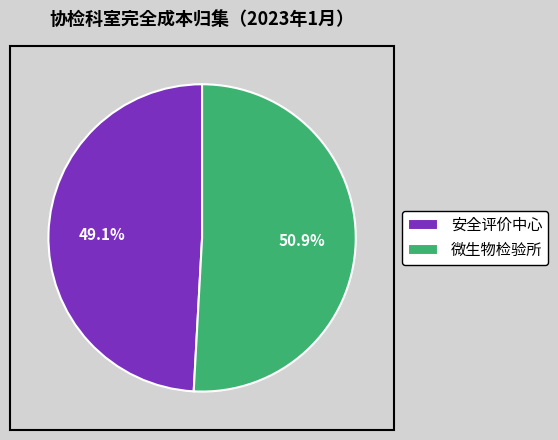

How many segments does this pie chart have?

2